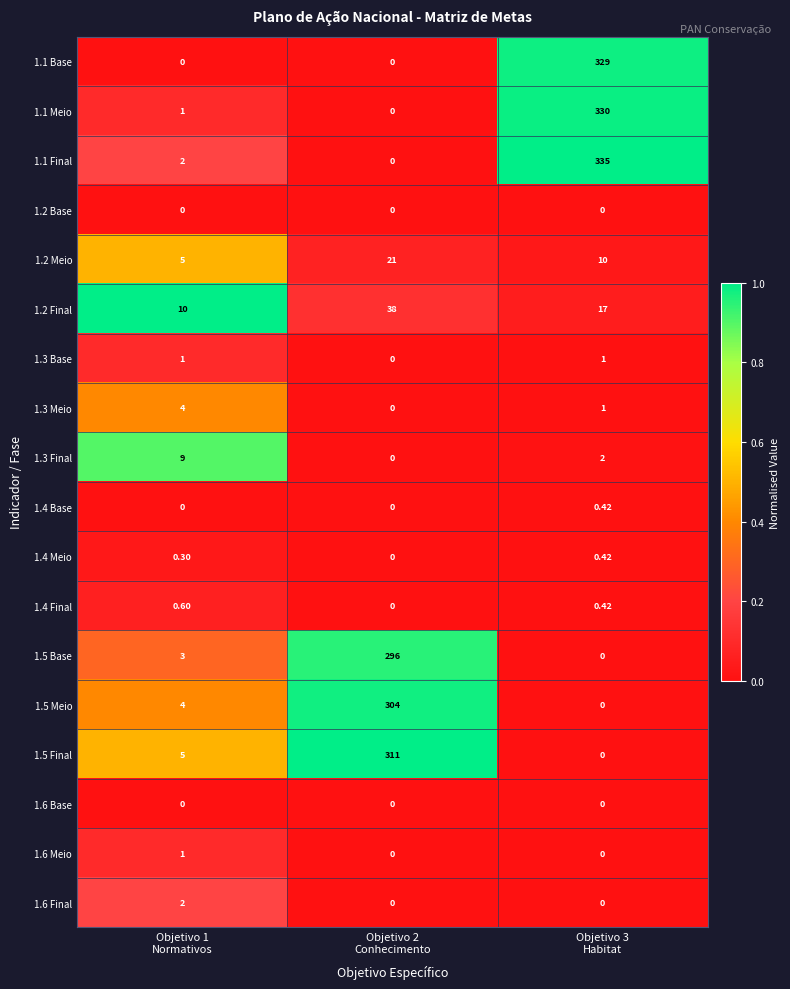

How many categories are shown in the chart?

3